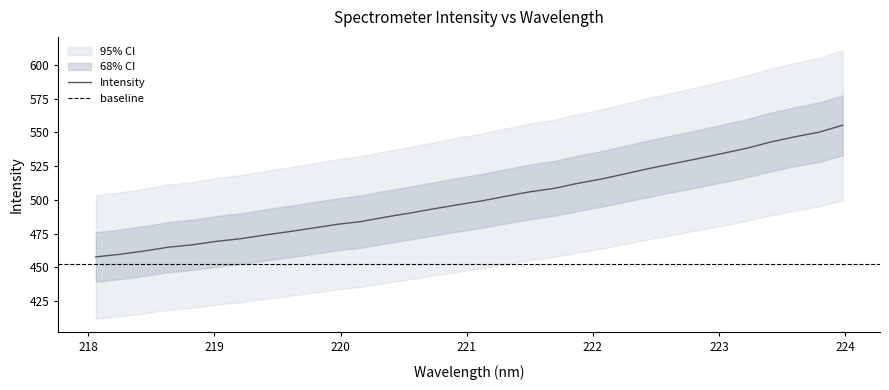

What is the change in value from 219.589 to 220.5444?

+13.7